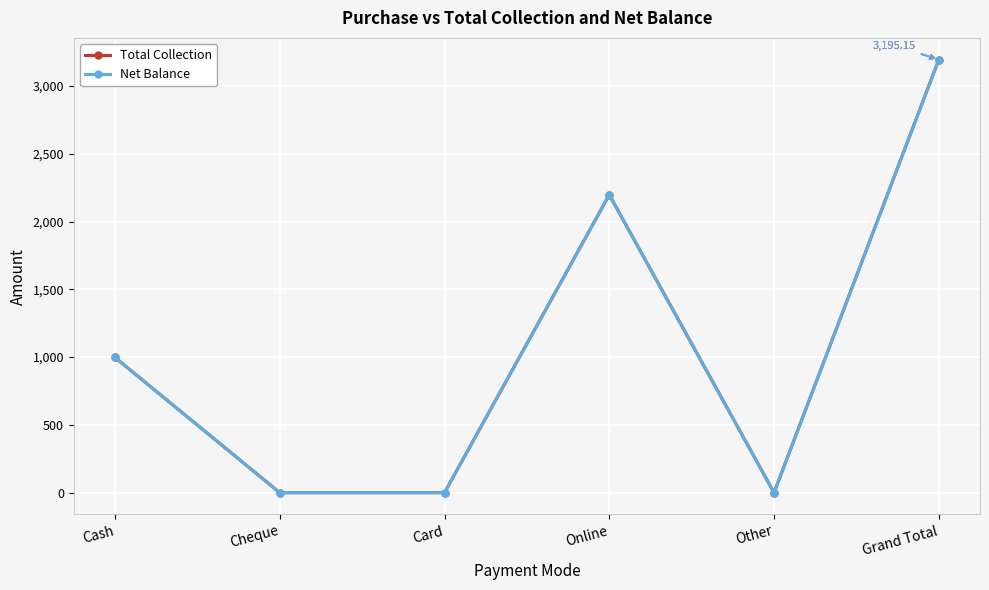

Where is the first local minimum for Total Collection?

Other